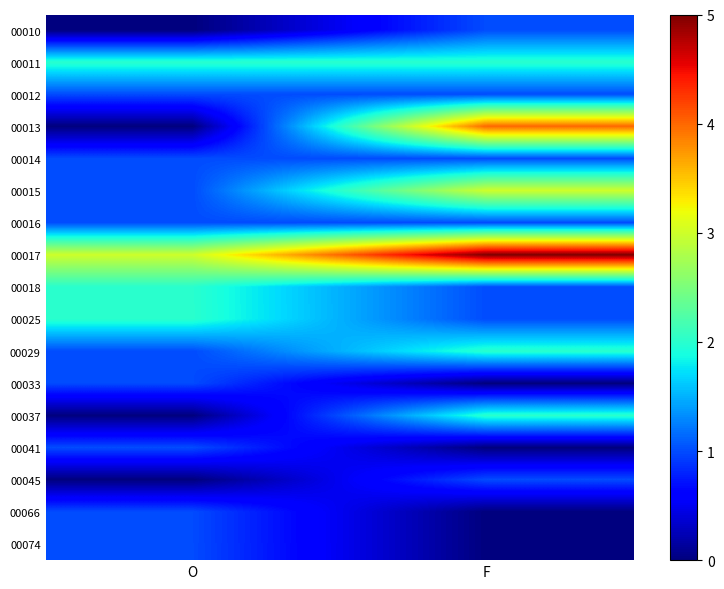

Reading left to right, what are all the values shown in this chart?

00010: O=0	F=1
00011: O=2	F=2
00012: O=1	F=1
00013: O=0	F=4
00014: O=1	F=1
00015: O=1	F=3
00016: O=1	F=1
00017: O=3	F=5
00018: O=2	F=1
00025: O=2	F=1
00029: O=1	F=2
00033: O=1	F=0
00037: O=0	F=2
00041: O=1	F=0
00045: O=0	F=1
00066: O=1	F=0
00074: O=1	F=0